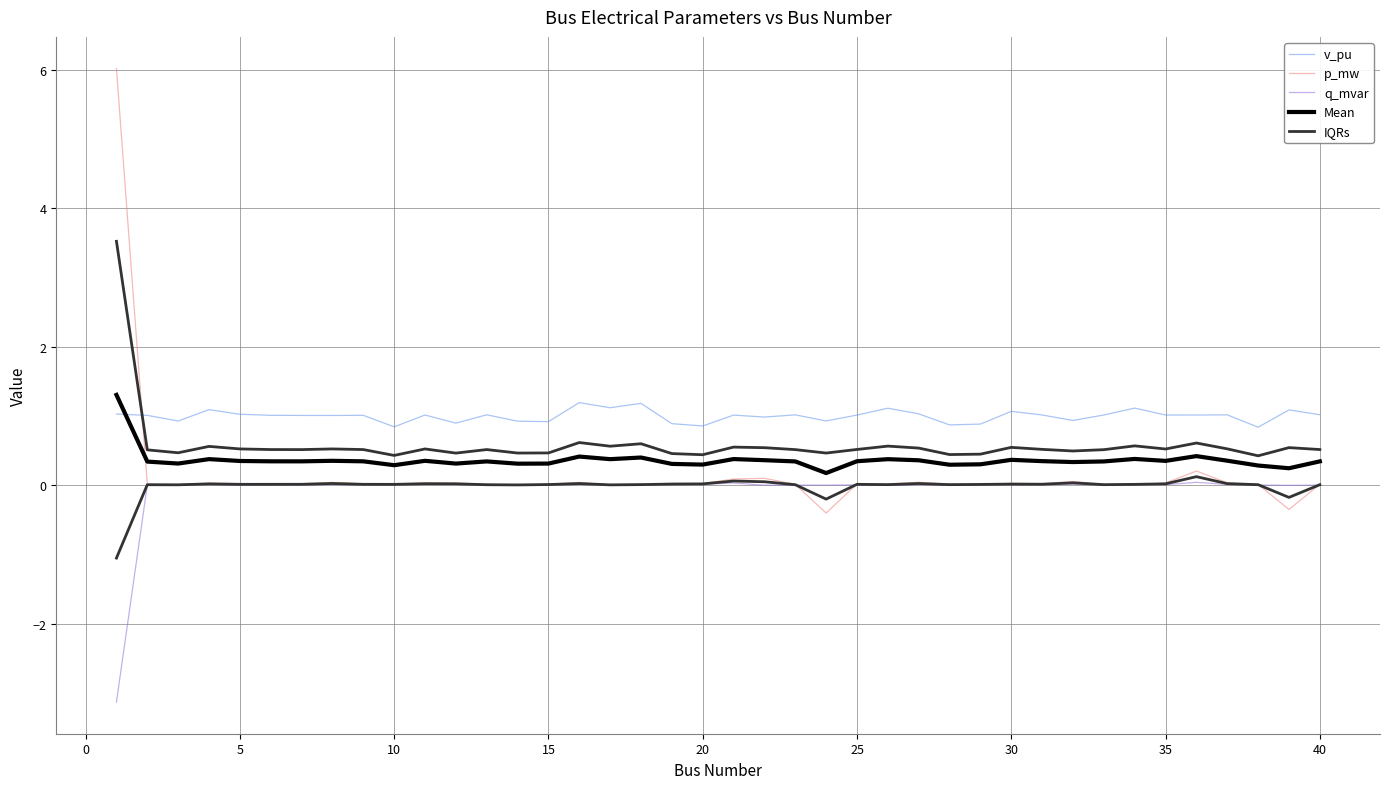

How many negative values does the IQRs series have?

3